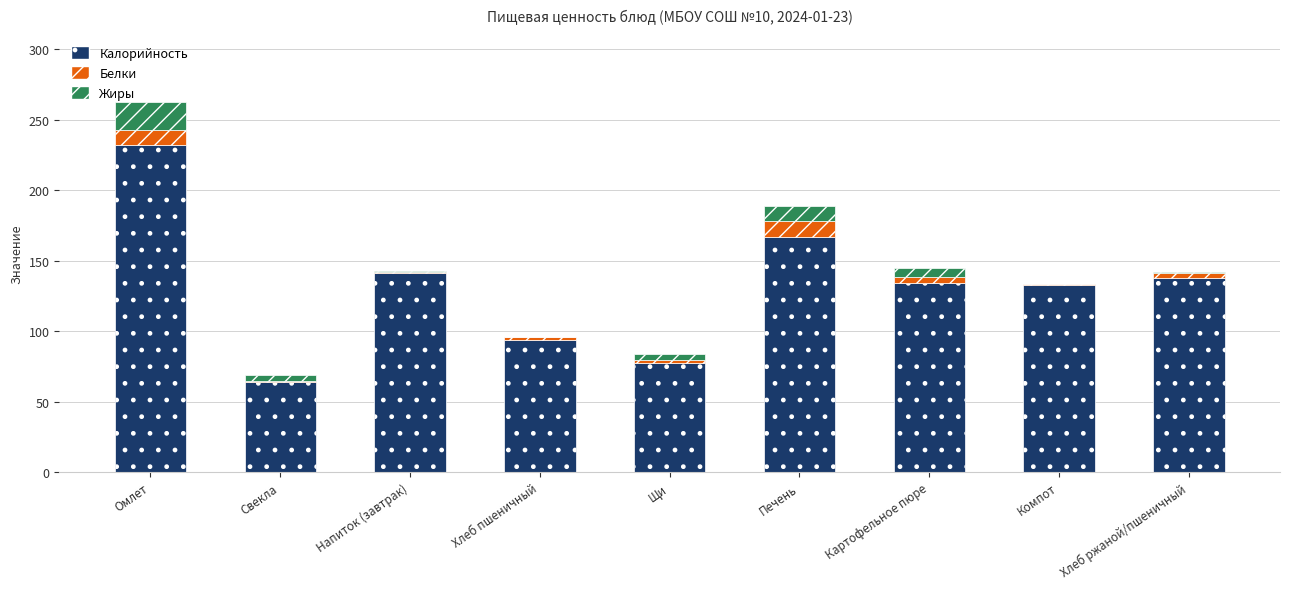

At which category is the sum across all series the highest?

Омлет